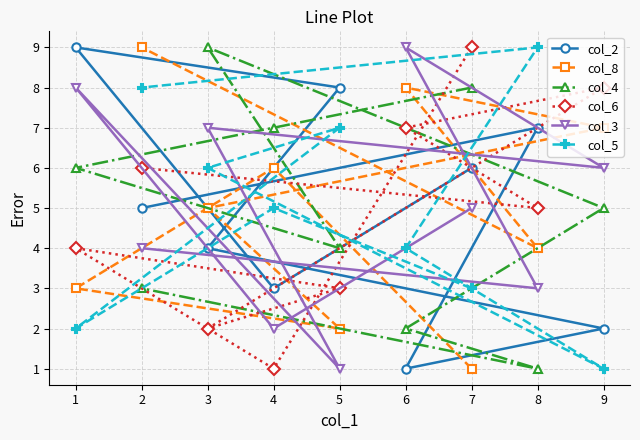

Which series changed the most between 4 and 6?

col_3